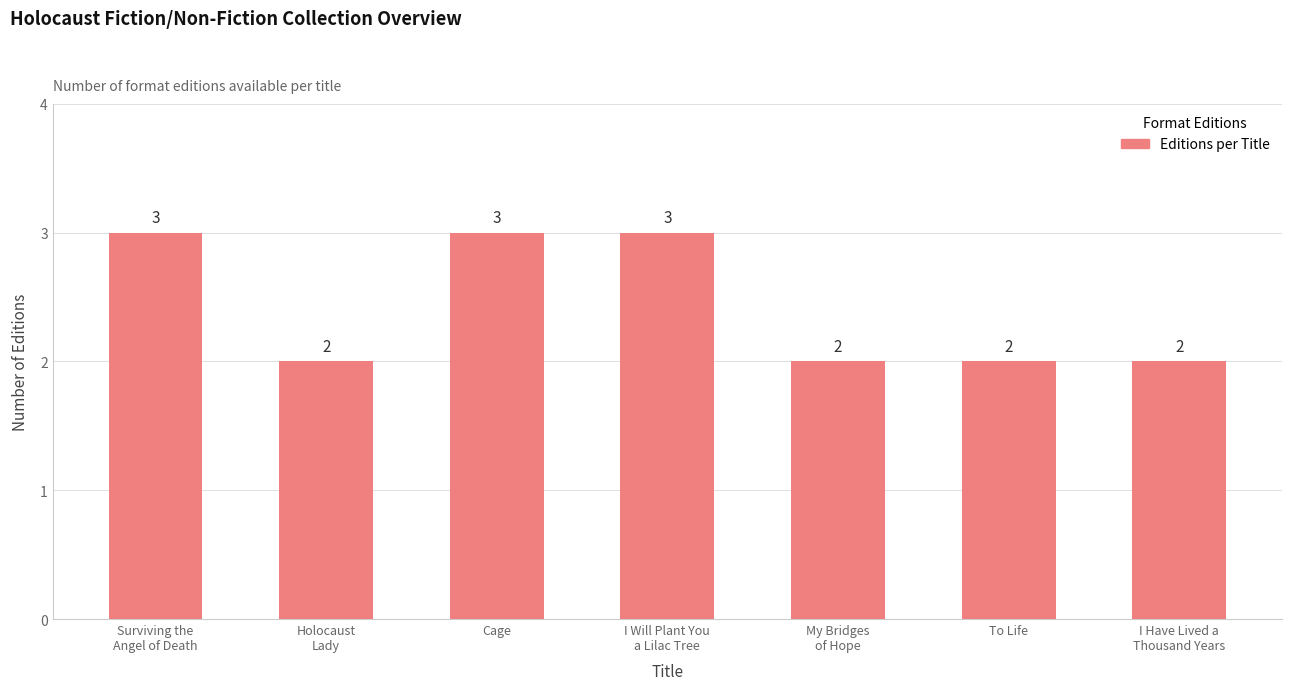

Count the values in the range 2 to 3.

7